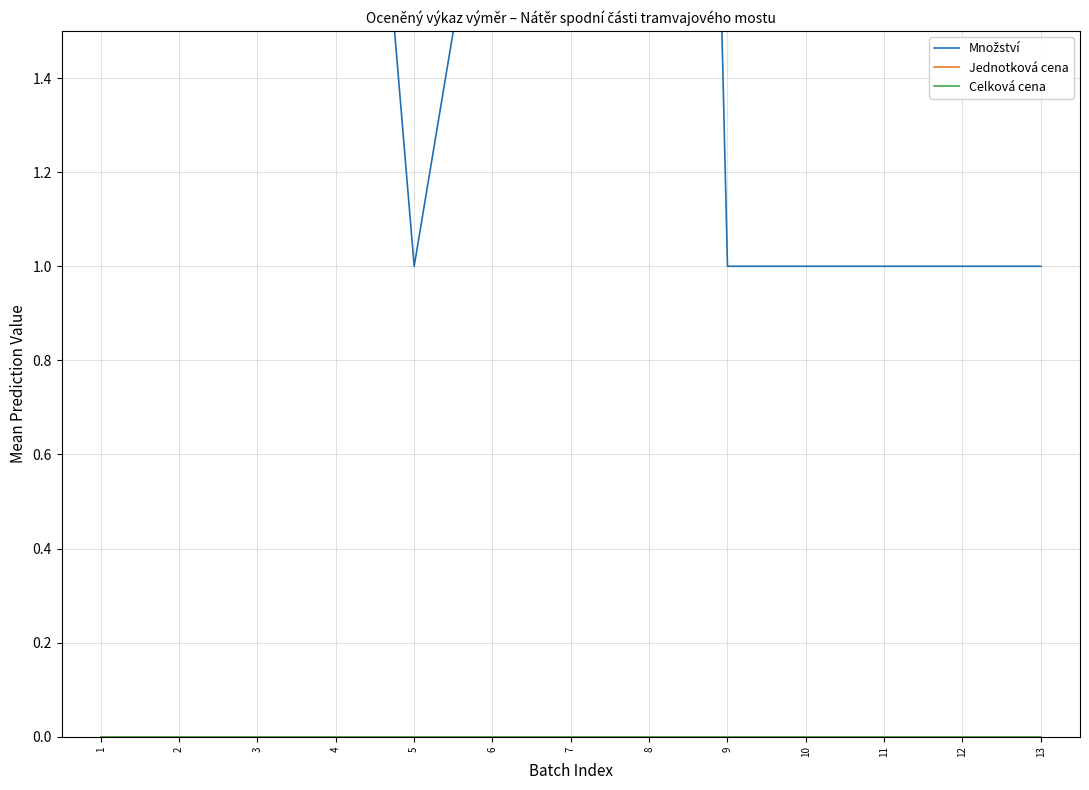

What is the greatest value displayed?

1537